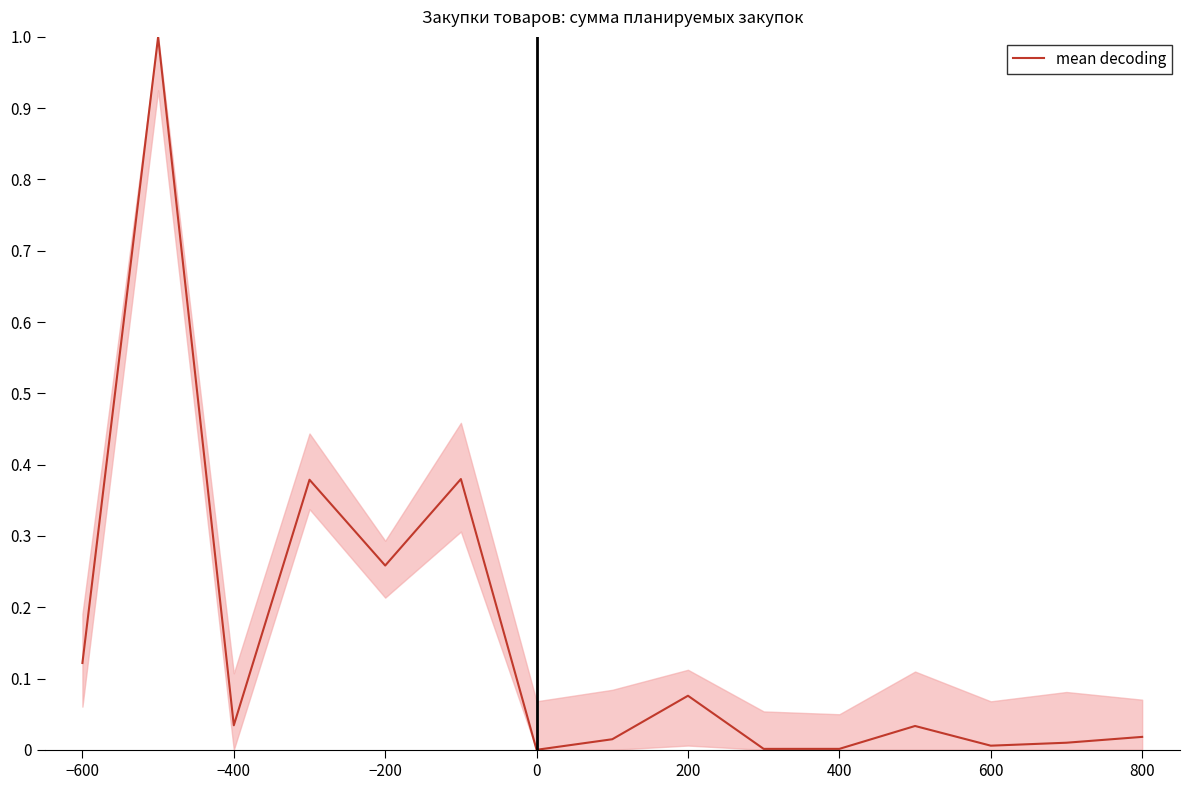

What is the difference between the maximum and minimum values?

1.0